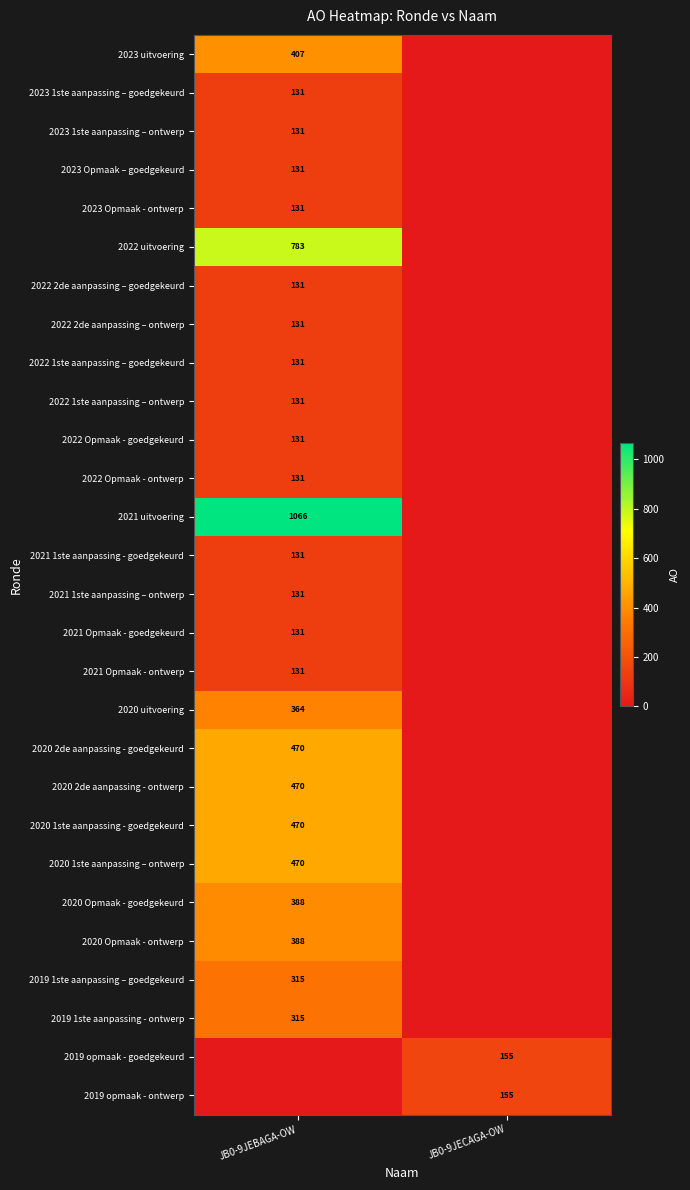

The 2020 1ste aanpassing – ontwerp series shows 470 at JB0-9JEBAGA-OW. True or false?

True